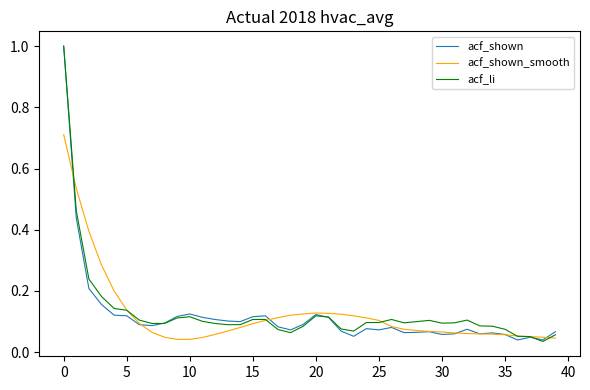

What is the maximum value shown in the chart?

1.0